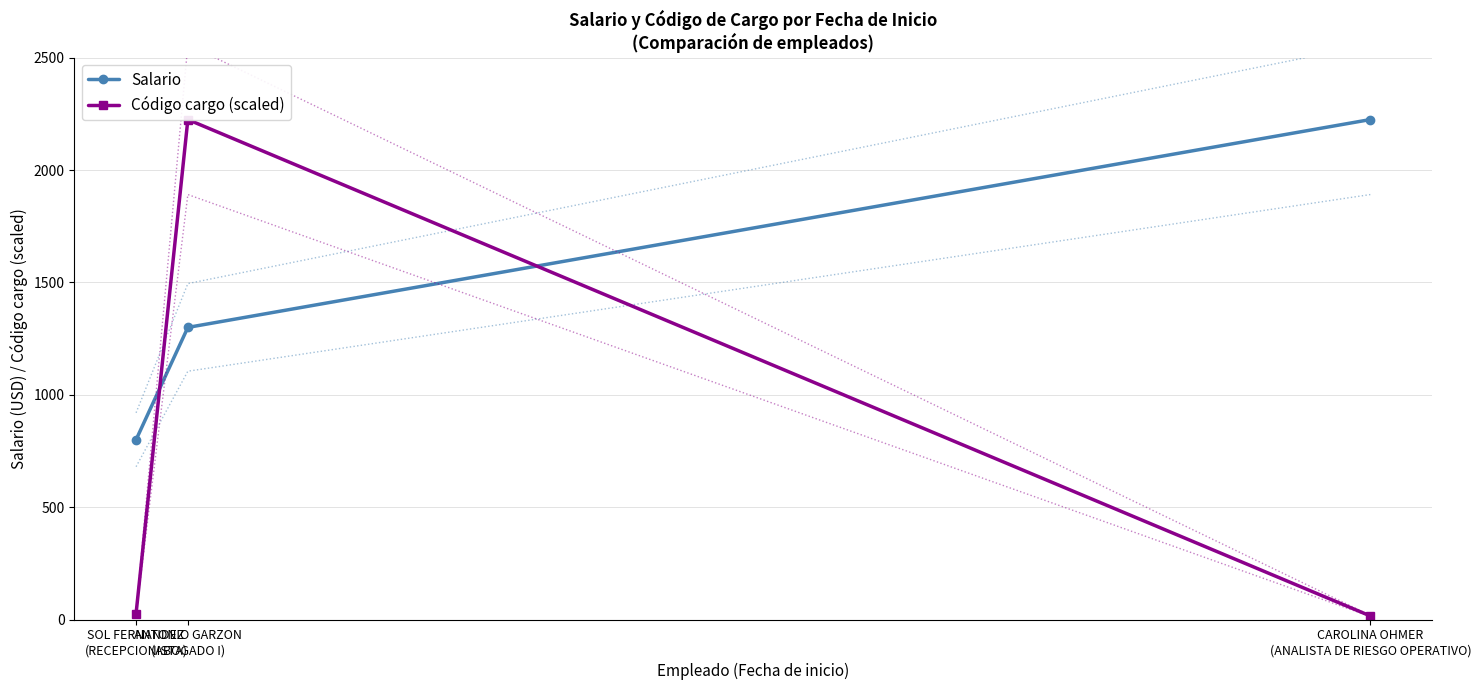

How many lines are shown in the chart?

2